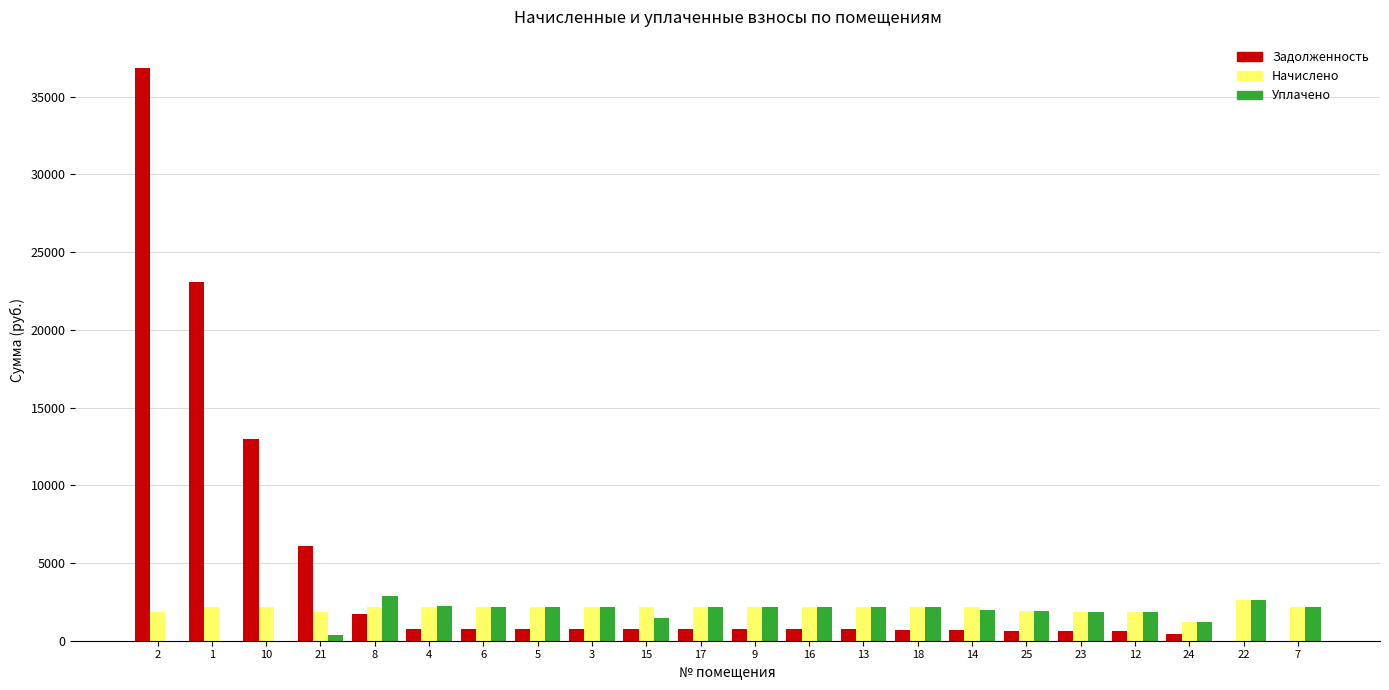

What are all the series names shown in the legend?

Задолженность, Начислено, Уплачено